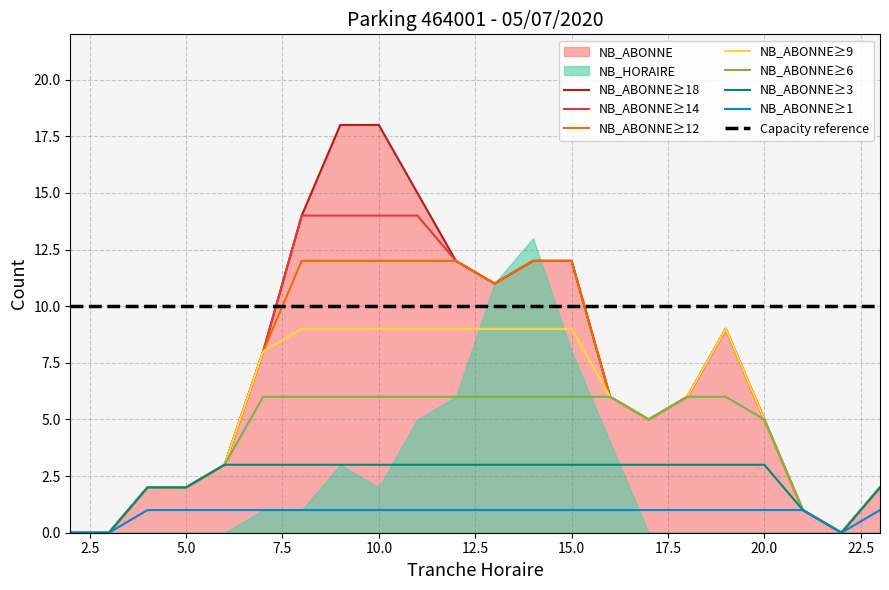

Where is the first local maximum?

19